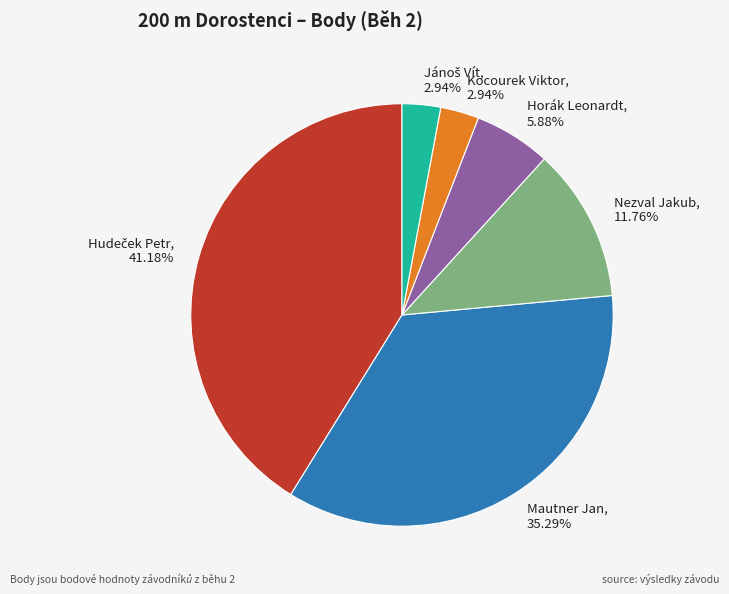

Which has a higher value, Horák Leonardt or Nezval Jakub?

Nezval Jakub